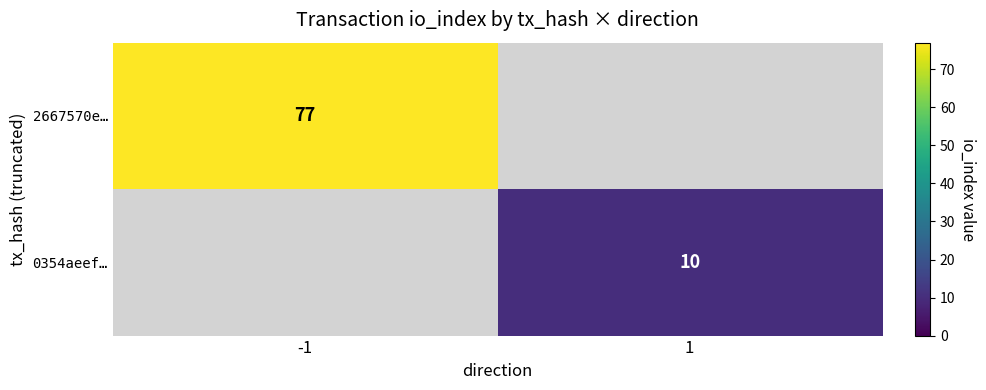

At how many categories does at least one series exceed 31?

1